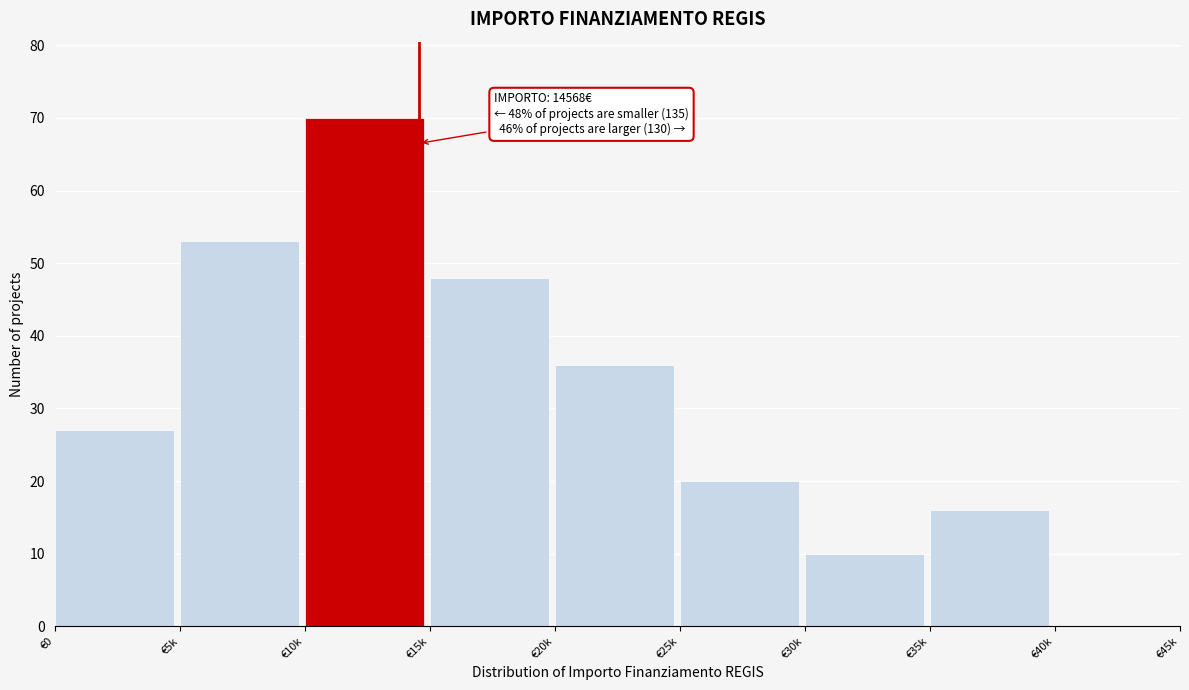

Reading right to left, extract all data points from this chart.

€40k=0	€35k=16	€30k=10	€25k=20	€20k=36	€15k=48	€10k=70	€5k=53	€0=27